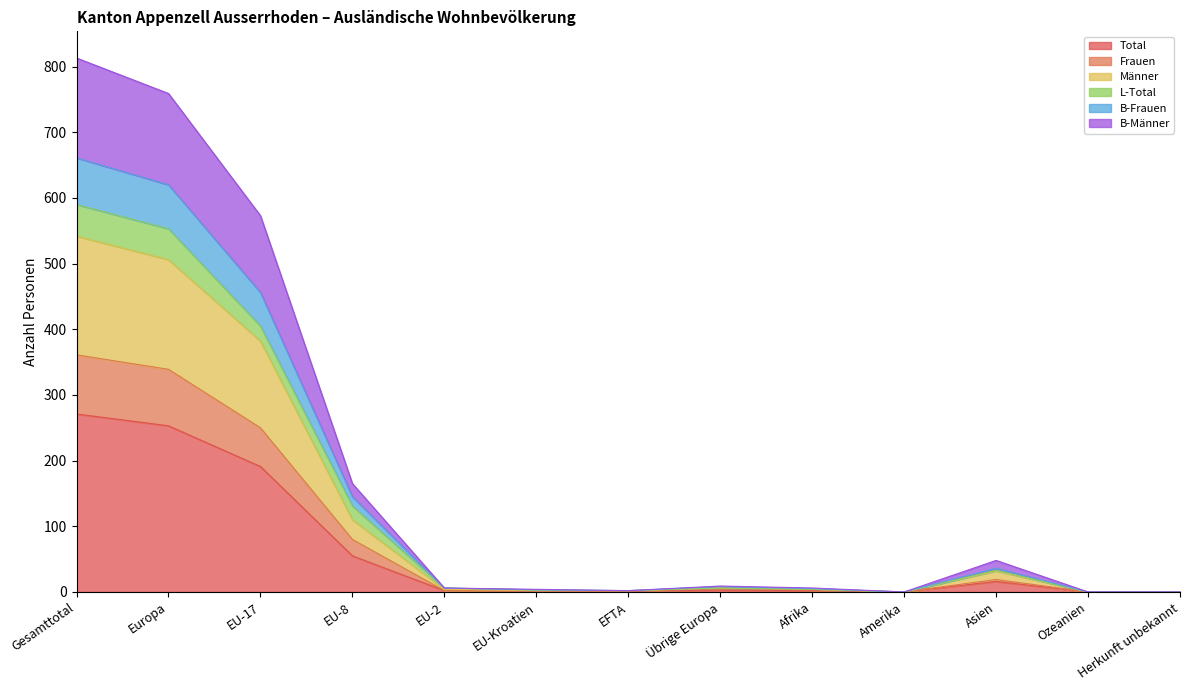

What is the maximum value for Total?

271